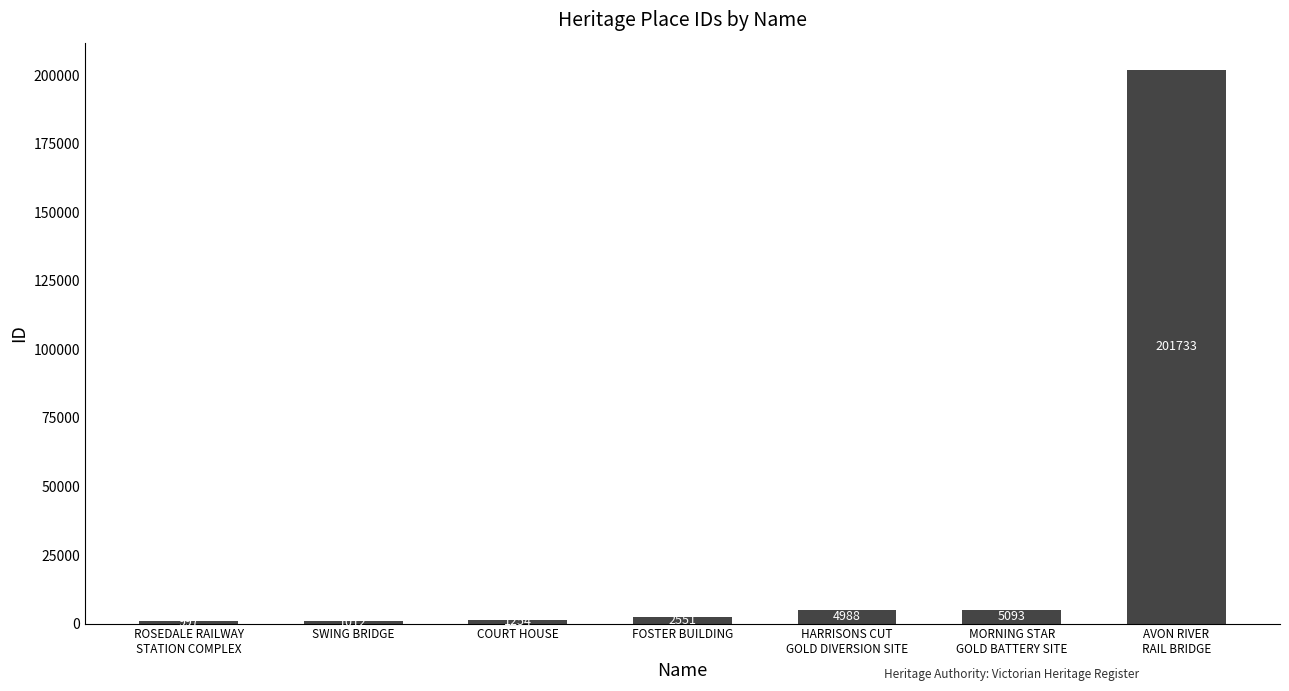

What is the sum of all values?

217628